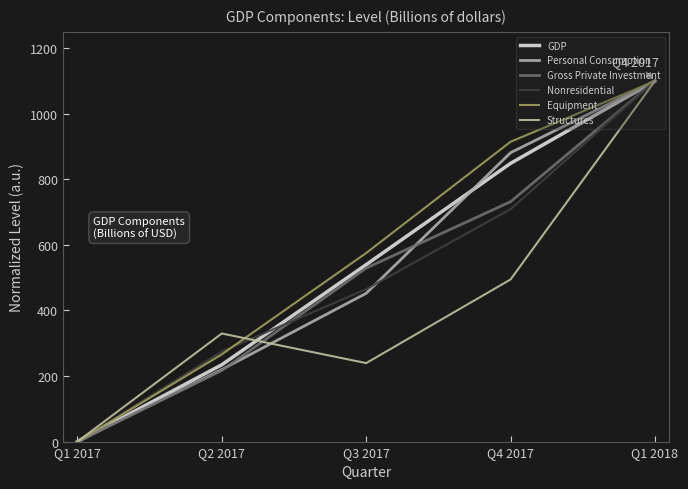

Count the number of data series in this chart.

6